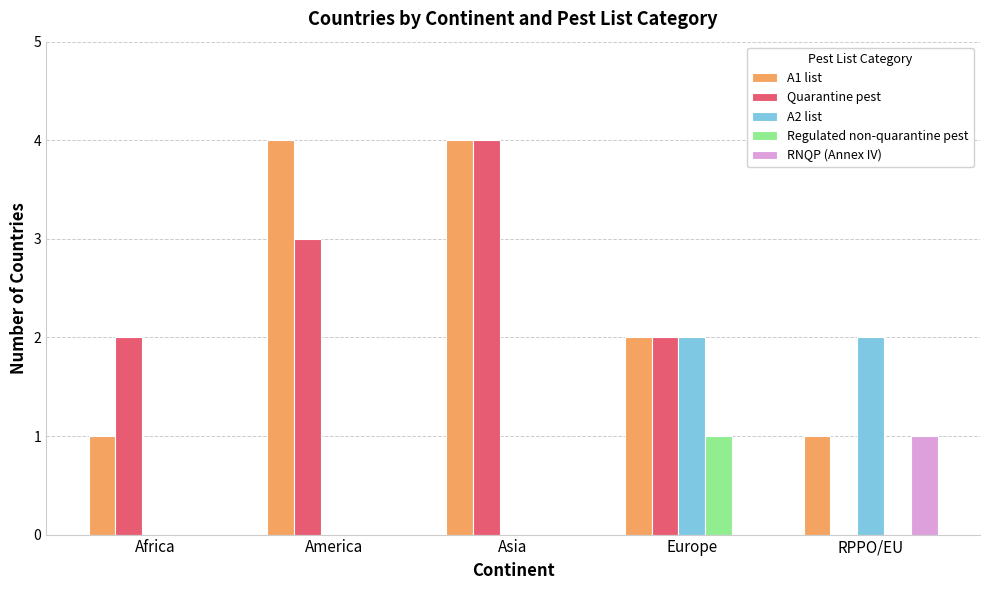

Which category has the highest value in the Regulated non-quarantine pest series?

Europe